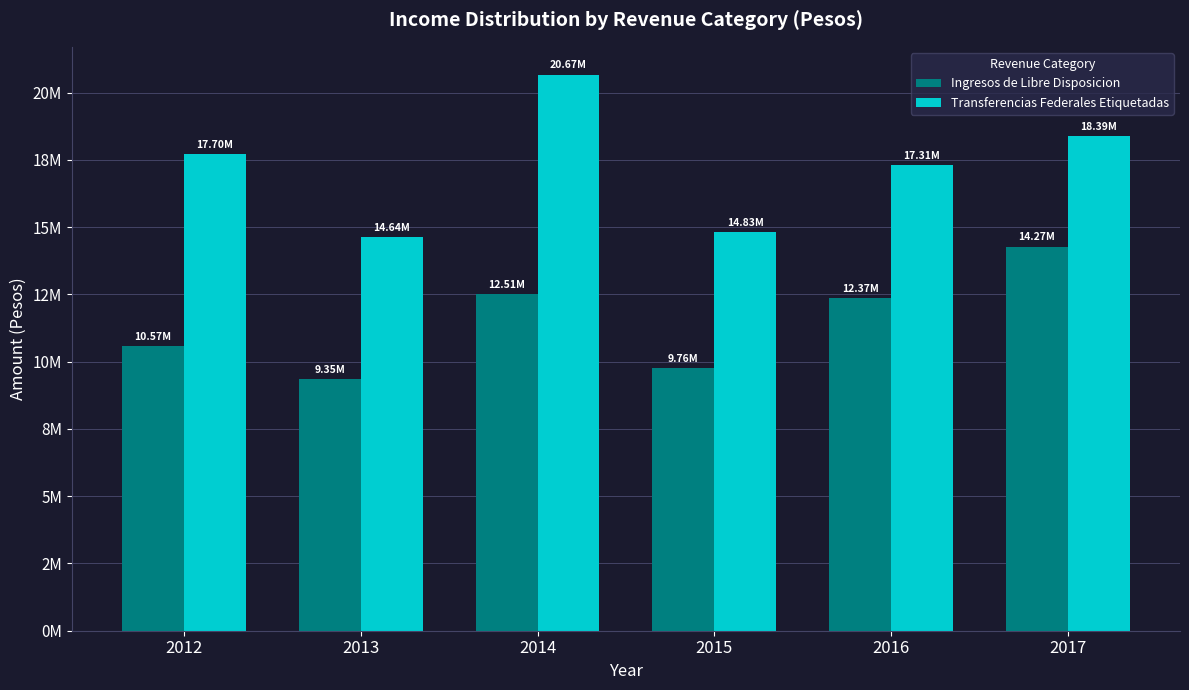

What are all the series names shown in the legend?

Ingresos de Libre Disposicion, Transferencias Federales Etiquetadas